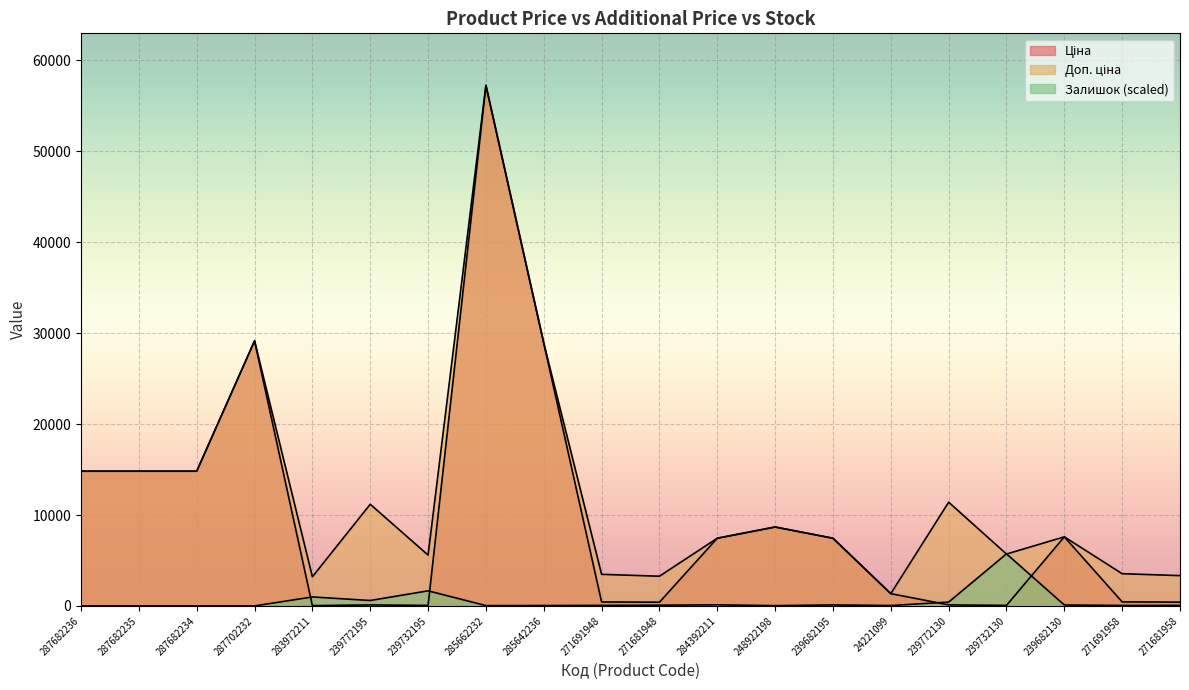

True or false: Доп. ціна and Залишок intersect in this chart.

True